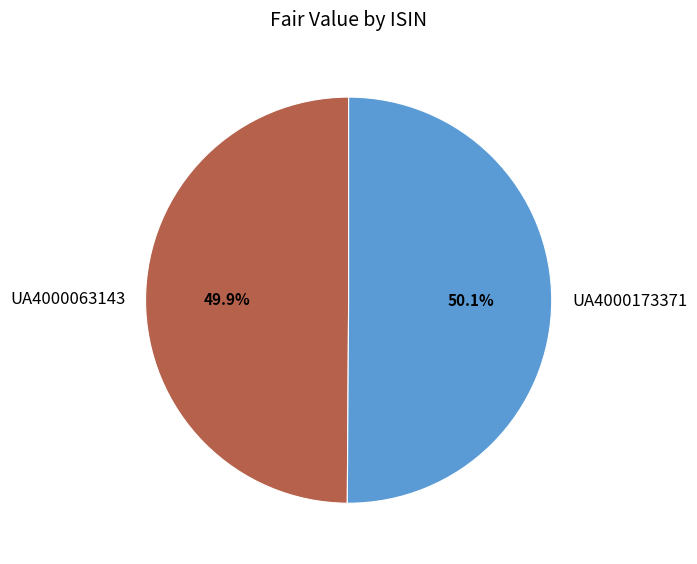

What is the ratio of the value at UA4000063143 to the value at UA4000173371?

1.0